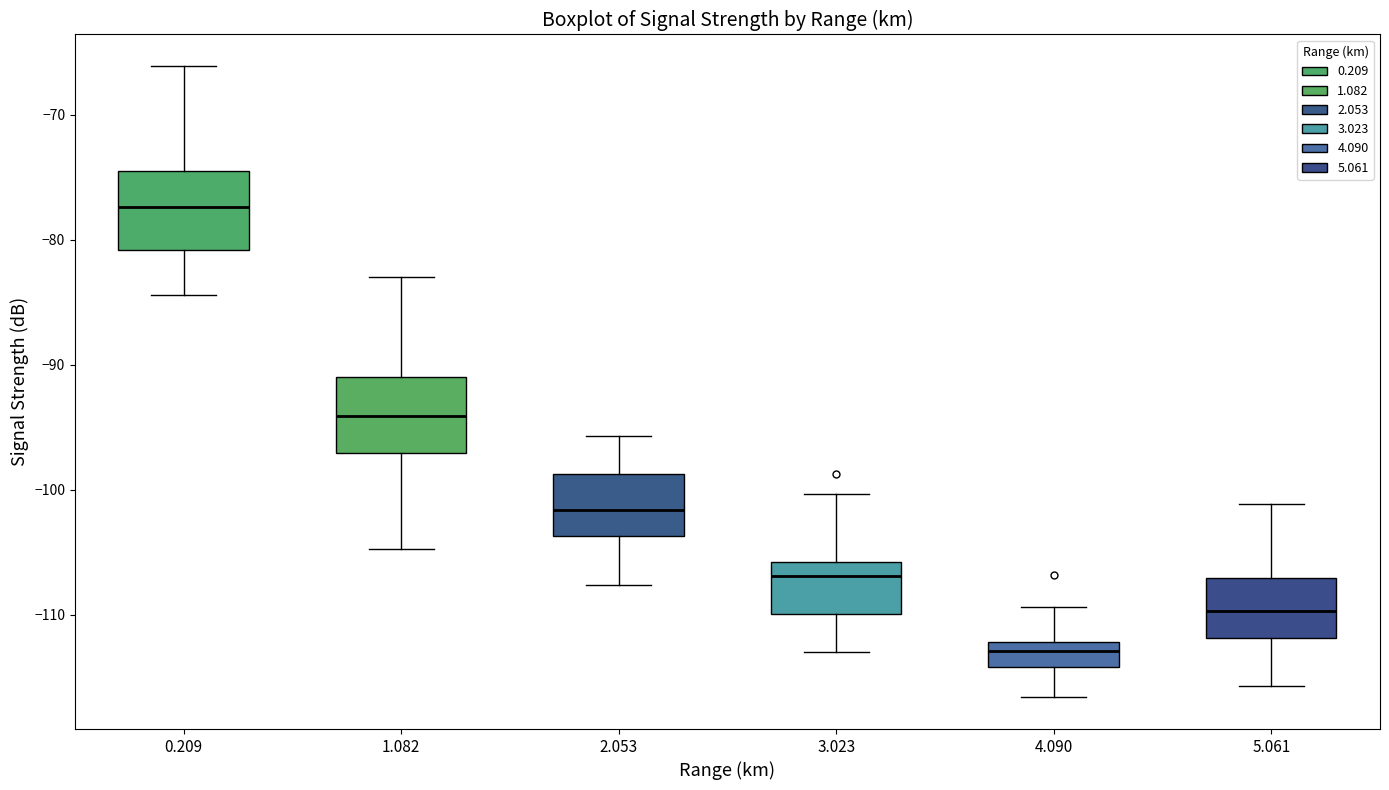

Where does the median line of the box at x = 3.023 sit on the y-axis? The values are not printed on the chart, so give them approximately, as read against the axis.

-107